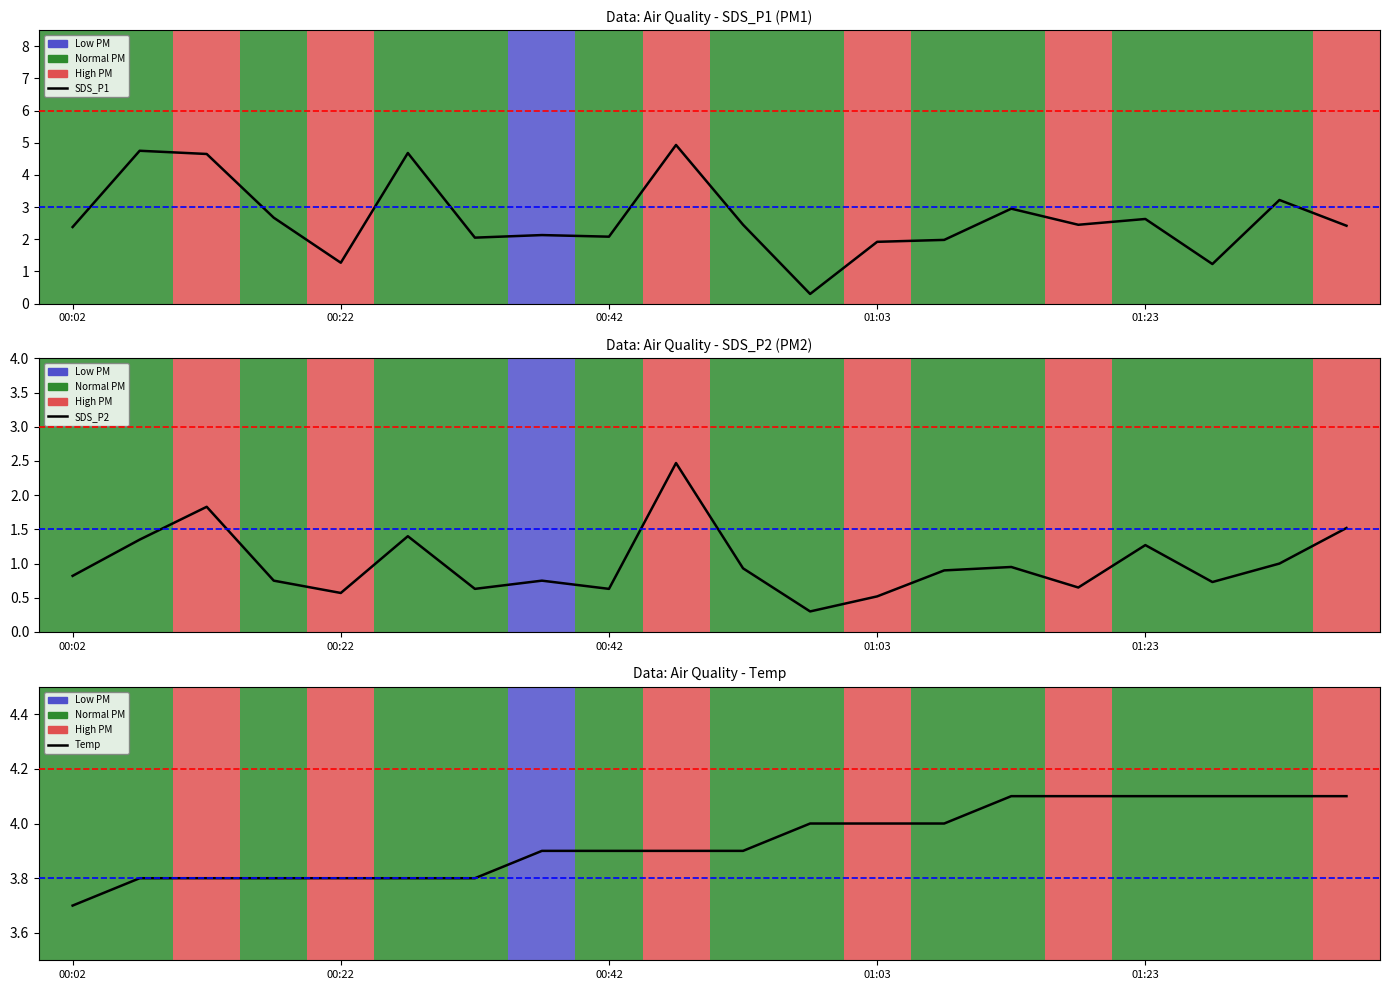

True or false: SDS_P2 and SDS_P1 cross at least once.

False